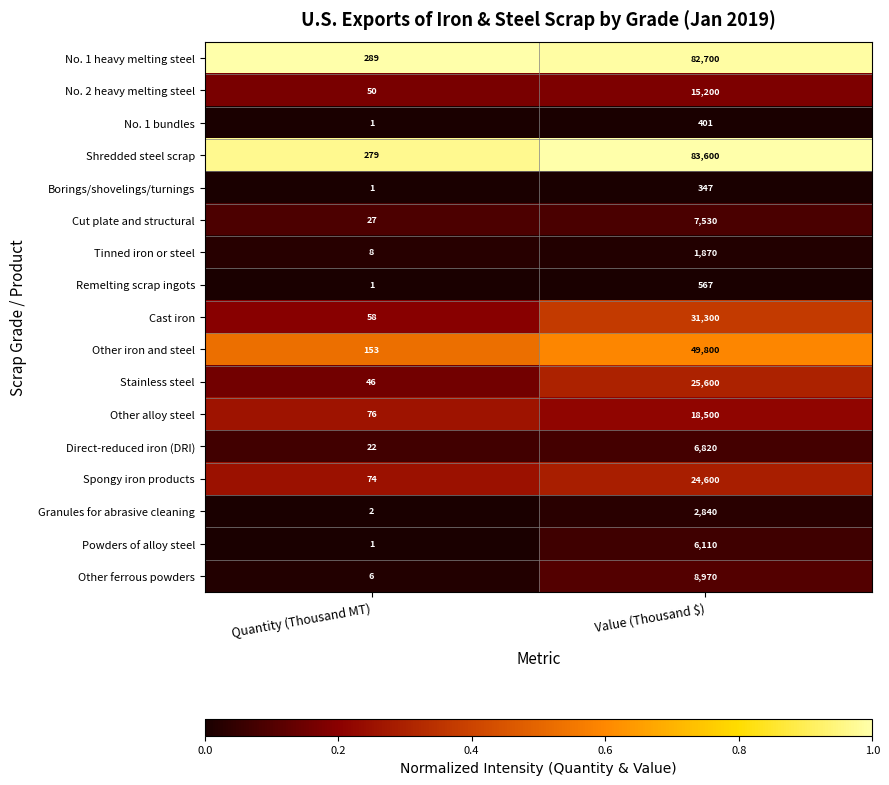

The value of No. 1 bundles at Value (Thousand $) is 401. True or false?

True